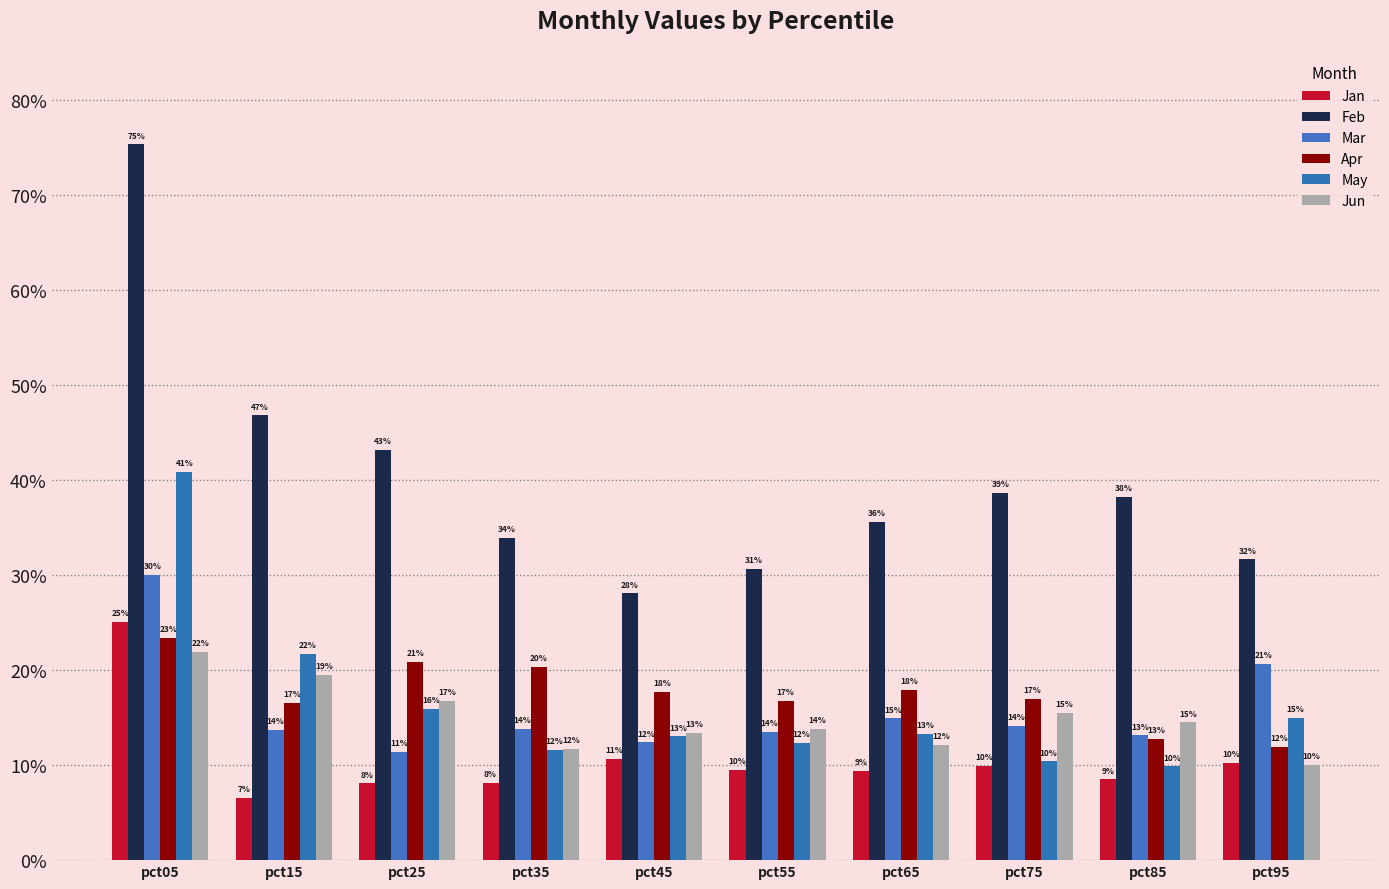

At which label is Feb closest to 0?

pct45